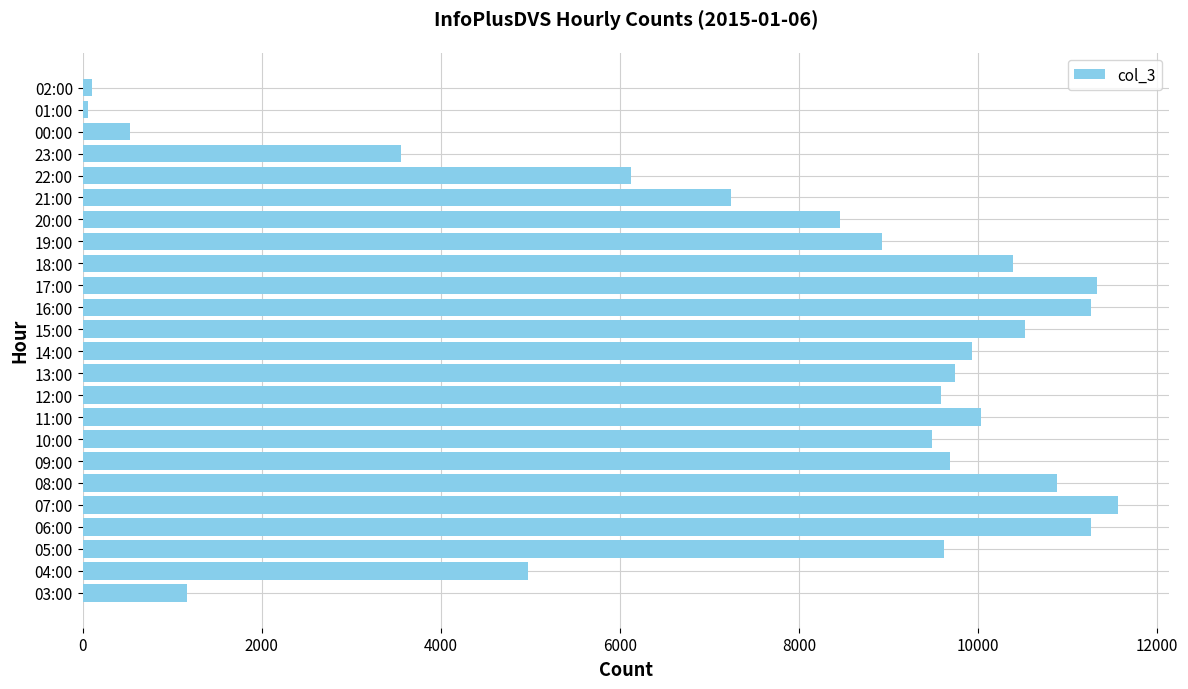

Approximately how many times larger is the value at 07:00 compared to 09:00?

1.2